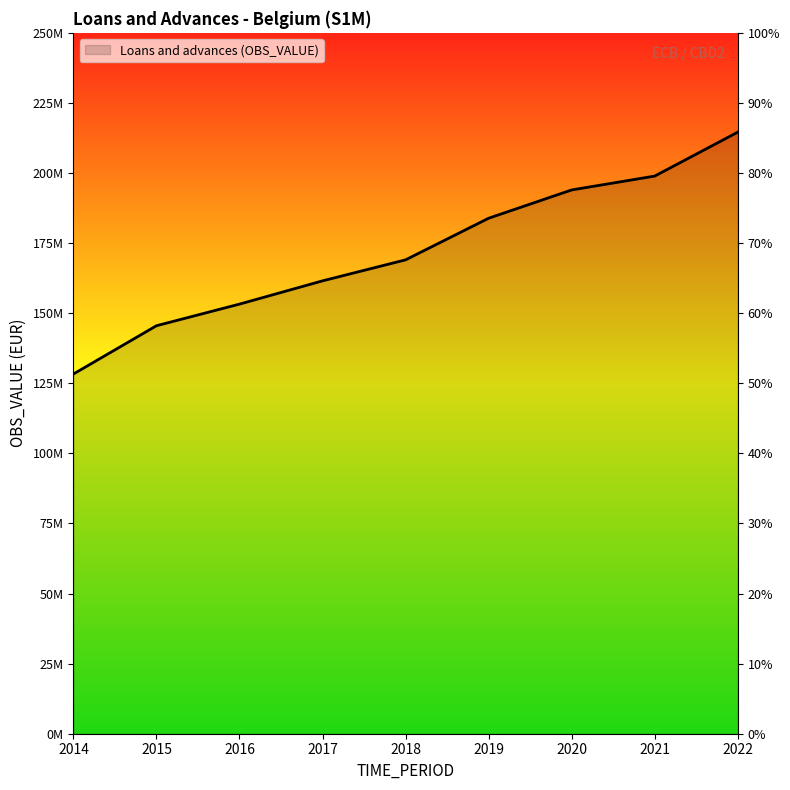

Does the chart display data point markers on the line(s)?

No